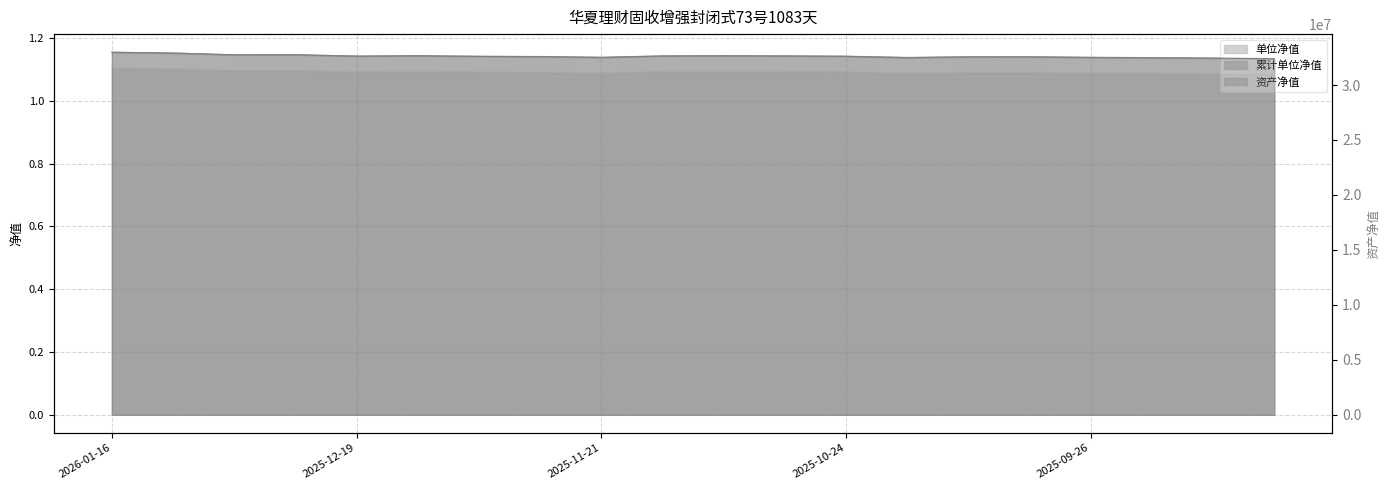

Reading right to left, extract all data points from this chart.

资产净值: 2025-09-05=32387931.8	2025-09-12=32436219.9	2025-09-19=32474678.4	2025-09-26=32505165.8	2025-09-30=32555329.4	2025-10-10=32554092.5	2025-10-17=32489940.0	2025-10-24=32607633.1	2025-10-31=32637483.8	2025-11-07=32654432.9	2025-11-14=32638202.8	2025-11-21=32506492.1	2025-11-28=32579891.3	2025-12-05=32601462.0	2025-12-12=32655811.5	2025-12-19=32620776.2	2025-12-26=32747679.8	2025-12-31=32741744.0	2026-01-09=32905387.3	2026-01-16=32980988.4
累计单位净值: 2025-09-05=1.1	2025-09-12=1.1	2025-09-19=1.1	2025-09-26=1.1	2025-09-30=1.1	2025-10-10=1.1	2025-10-17=1.1	2025-10-24=1.1	2025-10-31=1.1	2025-11-07=1.1	2025-11-14=1.1	2025-11-21=1.1	2025-11-28=1.1	2025-12-05=1.1	2025-12-12=1.1	2025-12-19=1.1	2025-12-26=1.1	2025-12-31=1.1	2026-01-09=1.1	2026-01-16=1.1
单位净值: 2025-09-05=1.1	2025-09-12=1.1	2025-09-19=1.1	2025-09-26=1.1	2025-09-30=1.1	2025-10-10=1.1	2025-10-17=1.1	2025-10-24=1.1	2025-10-31=1.1	2025-11-07=1.1	2025-11-14=1.1	2025-11-21=1.1	2025-11-28=1.1	2025-12-05=1.1	2025-12-12=1.1	2025-12-19=1.1	2025-12-26=1.1	2025-12-31=1.1	2026-01-09=1.2	2026-01-16=1.2